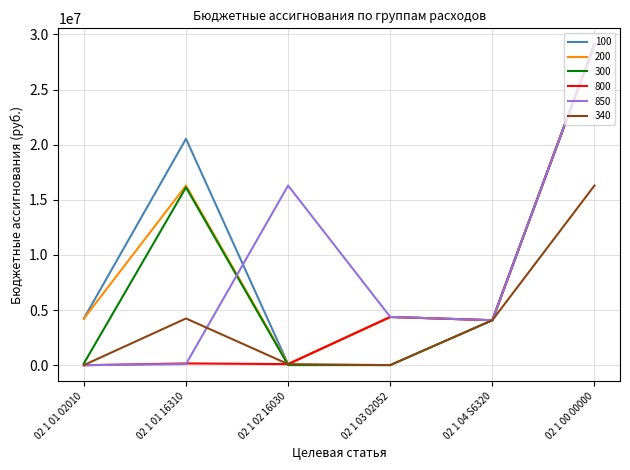

What is the sum of the 300 values at 02 1 01 16310 and 02 1 04 S6320?

20210142.3